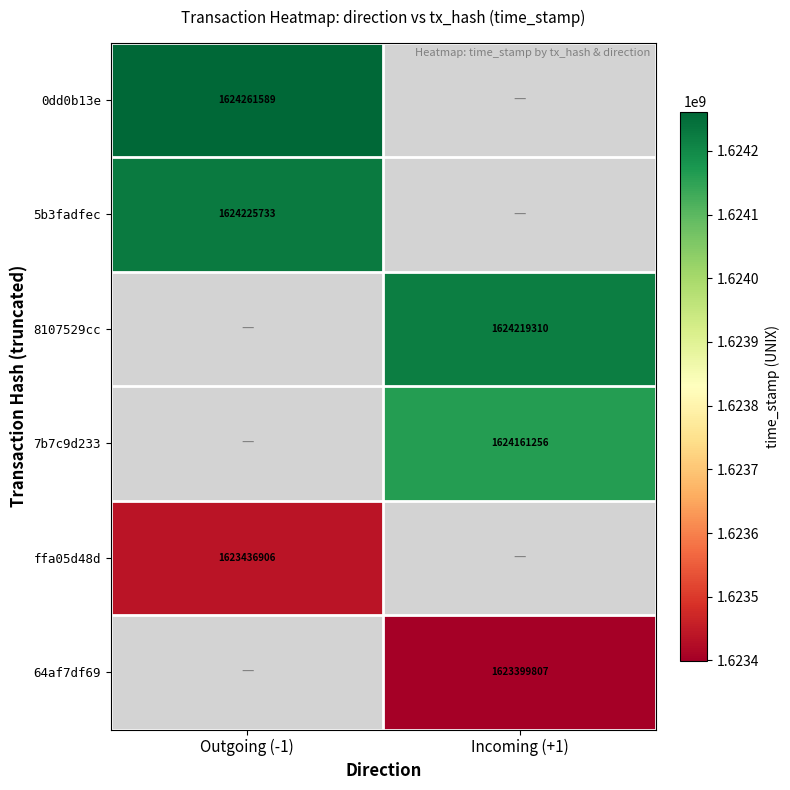

The value of 0dd0b13e at Outgoing (-1) is 2729669249. True or false?

False